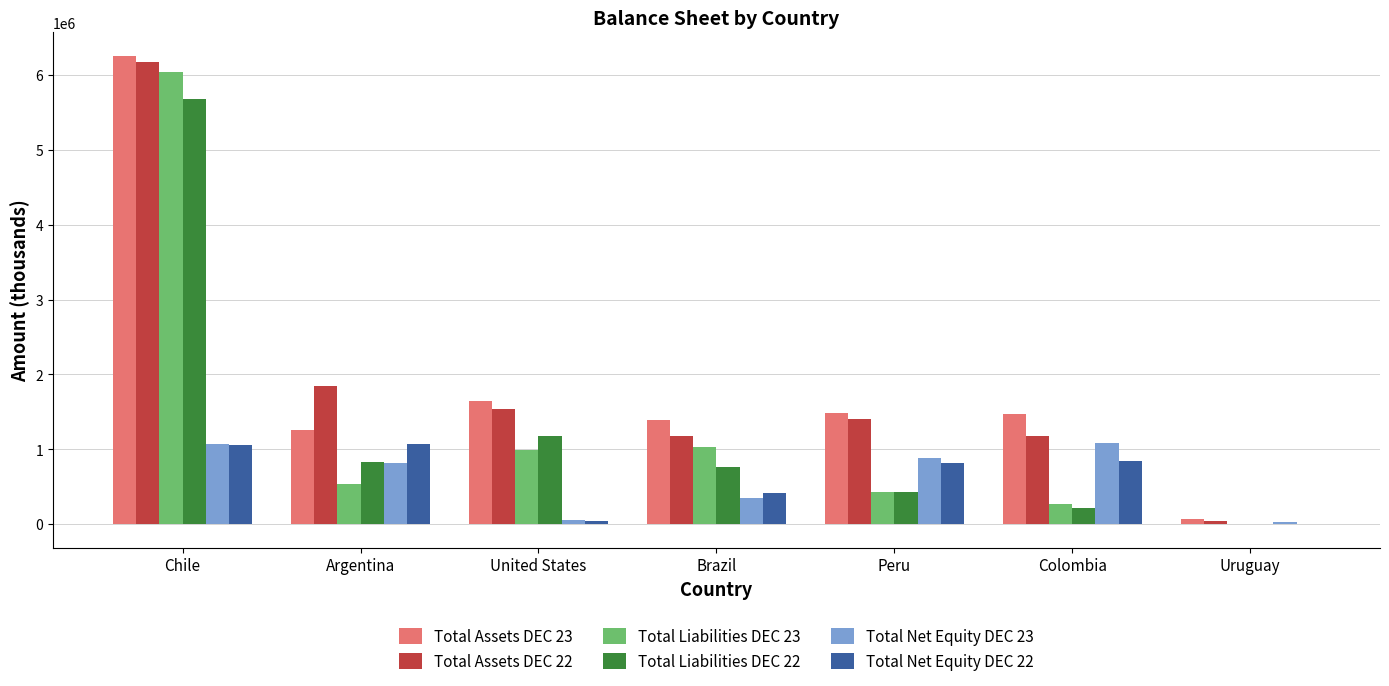

Which series changed the most between Chile and Peru?

Total Liabilities DEC 23